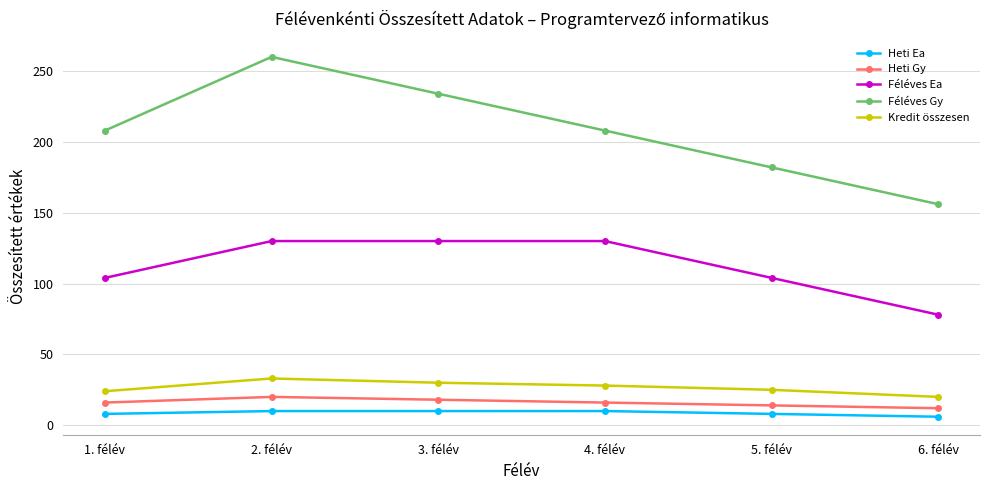

Which series has the widest spread of values?

Féléves Gy